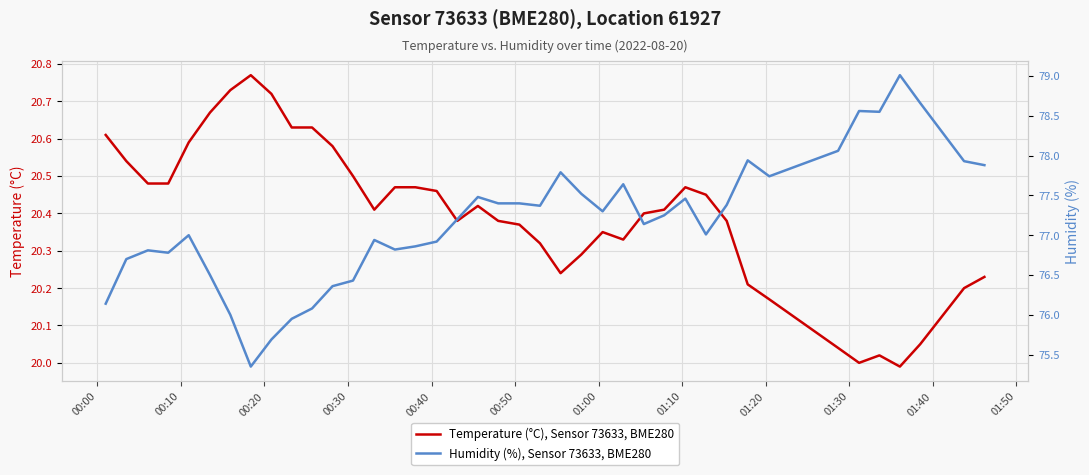

Which series has the largest total across all categories?

Humidity (%), Sensor 73633, BME280